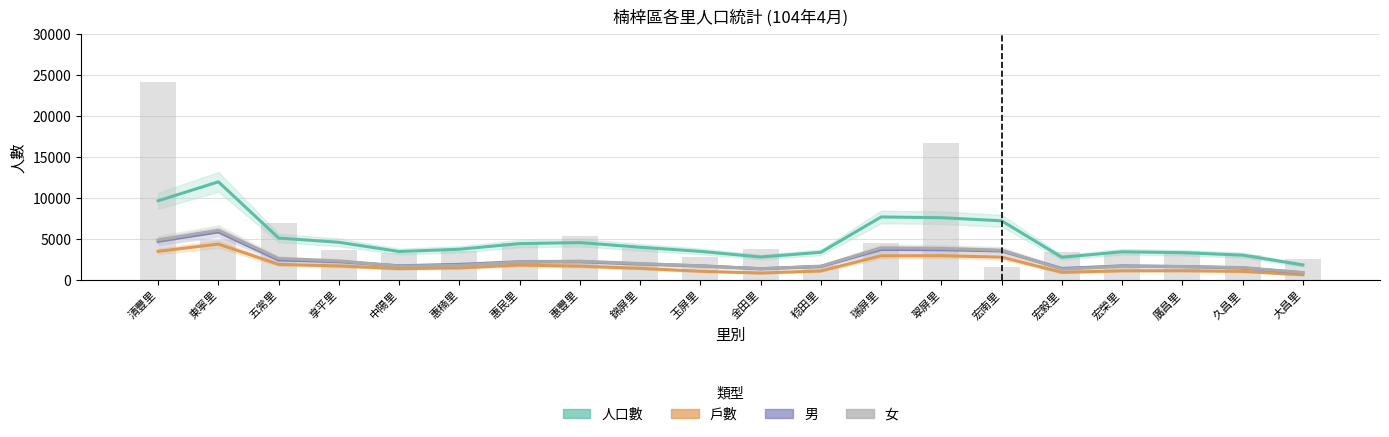

Reading left to right, extract all data points from this chart.

人口數: 清豐里=9694.7	東寧里=12005.7	五常里=5159.0	享平里=4643.7	中陽里=3516.3	惠楠里=3794.3	惠民里=4484.3	惠豐里=4603.3	錦屏里=4039.7	玉屏里=3534.3	金田里=2849.0	稔田里=3424.3	瑞屏里=7727.0	翠屏里=7634.7	宏南里=7256.7	宏毅里=2816.7	宏榮里=3485.0	廣昌里=3374.7	久昌里=3076.7	大昌里=1883.3
戶數: 清豐里=3541.7	東寧里=4424.3	五常里=1947.7	享平里=1763.7	中陽里=1436.3	惠楠里=1532.3	惠民里=1865.3	惠豐里=1738.7	錦屏里=1467.7	玉屏里=1115.3	金田里=900.0	稔田里=1153.7	瑞屏里=2998.3	翠屏里=3007.7	宏南里=2835.0	宏毅里=981.7	宏榮里=1174.0	廣昌里=1182.3	久昌里=1098.7	大昌里=683.7
男: 清豐里=4765.7	東寧里=5900.7	五常里=2490.0	享平里=2279.0	中陽里=1774.3	惠楠里=1946.0	惠民里=2254.3	惠豐里=2275.7	錦屏里=1995.3	玉屏里=1765.0	金田里=1424.7	稔田里=1691.3	瑞屏里=3773.3	翠屏里=3737.0	宏南里=3581.7	宏毅里=1448.3	宏榮里=1762.3	廣昌里=1688.0	久昌里=1517.3	大昌里=928.3
女: 清豐里=4929.0	東寧里=6105.0	五常里=2669.0	享平里=2364.7	中陽里=1742.0	惠楠里=1848.3	惠民里=2230.0	惠豐里=2327.7	錦屏里=2044.3	玉屏里=1769.3	金田里=1424.3	稔田里=1733.0	瑞屏里=3953.7	翠屏里=3897.7	宏南里=3675.0	宏毅里=1368.3	宏榮里=1722.7	廣昌里=1686.7	久昌里=1559.3	大昌里=955.0